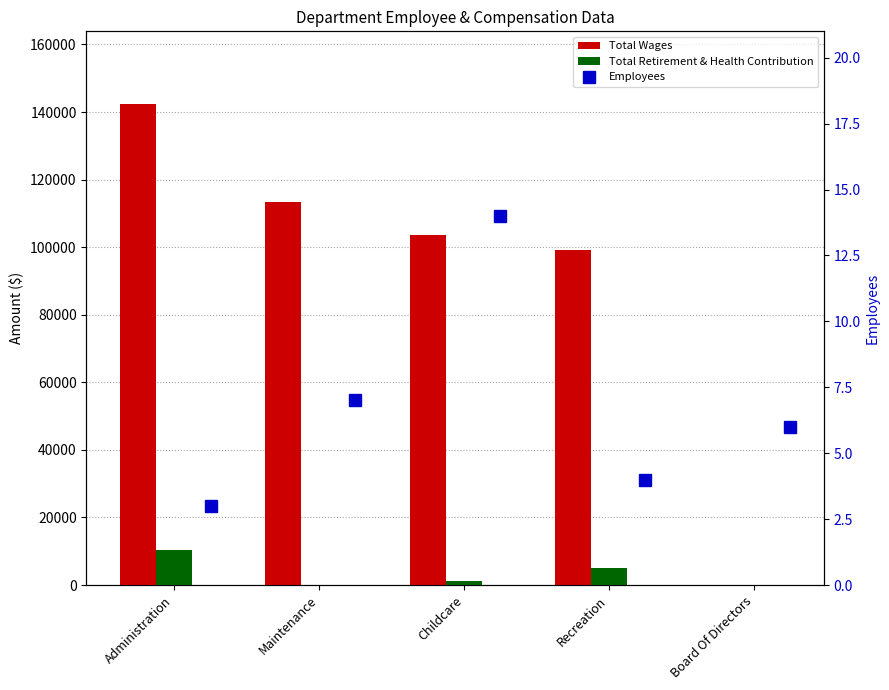

At which label is Employees closest to 8?

Maintenance